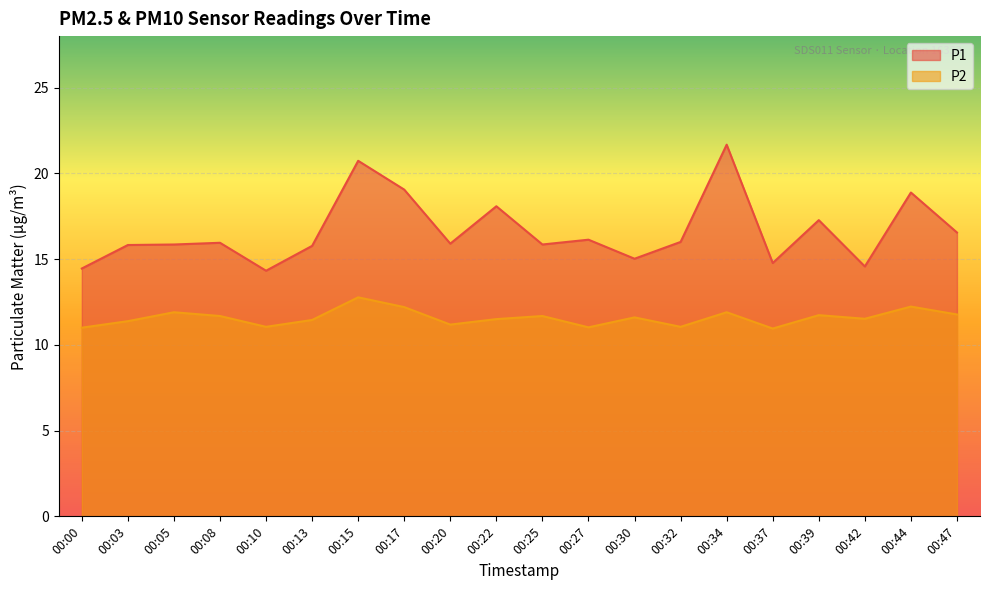

How many interior local peaks does the P1 series have?

7